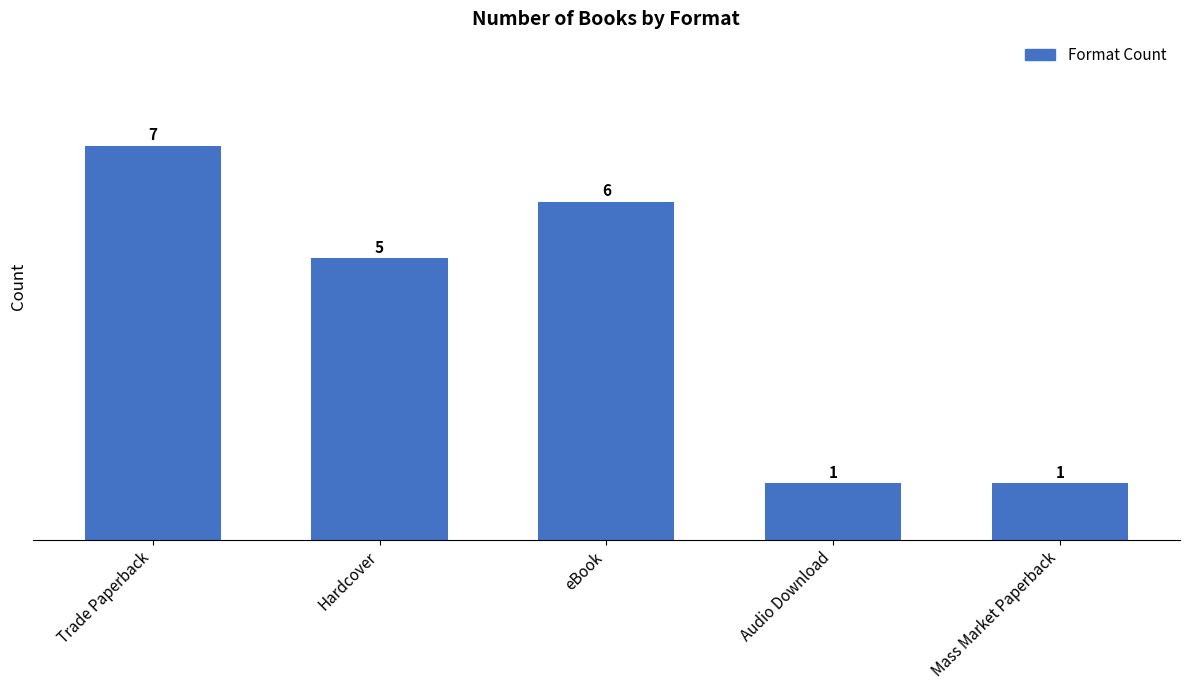

The value at Trade Paperback is 10. True or false?

False